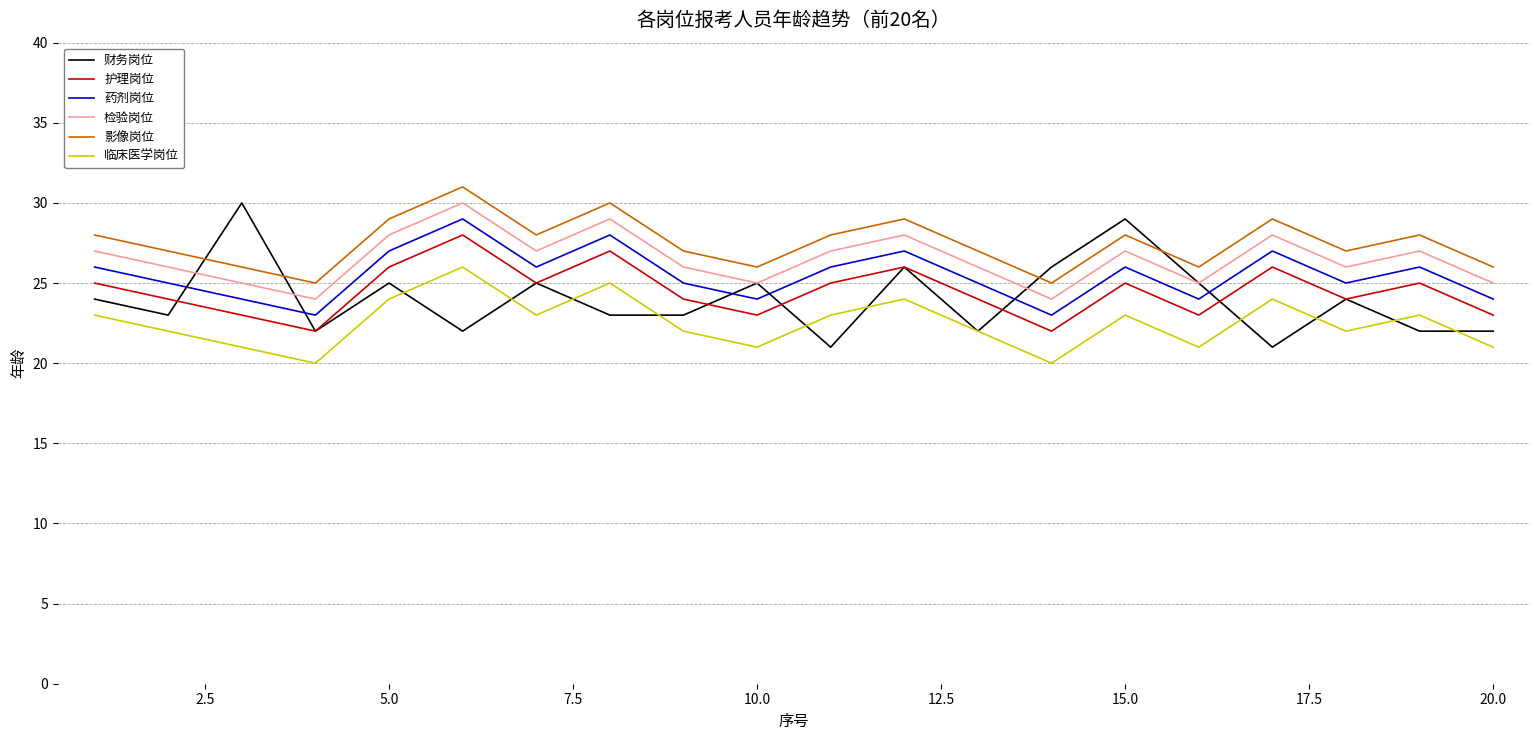

In 护理岗位, how many points are higher than both neighbors (excluding endpoints)?

6